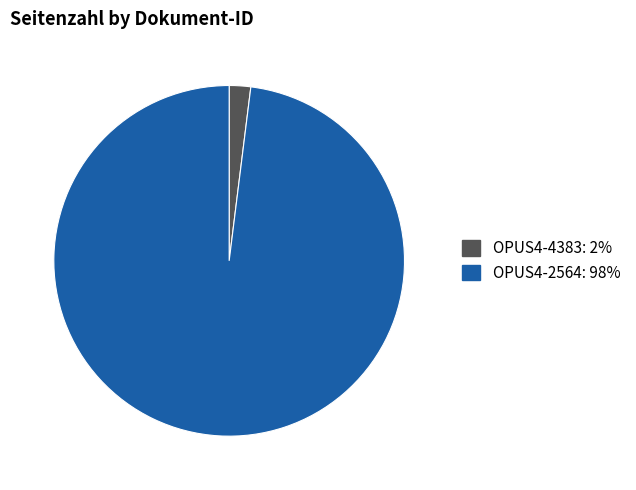

Which has a higher value, OPUS4-4383 or OPUS4-2564?

OPUS4-2564